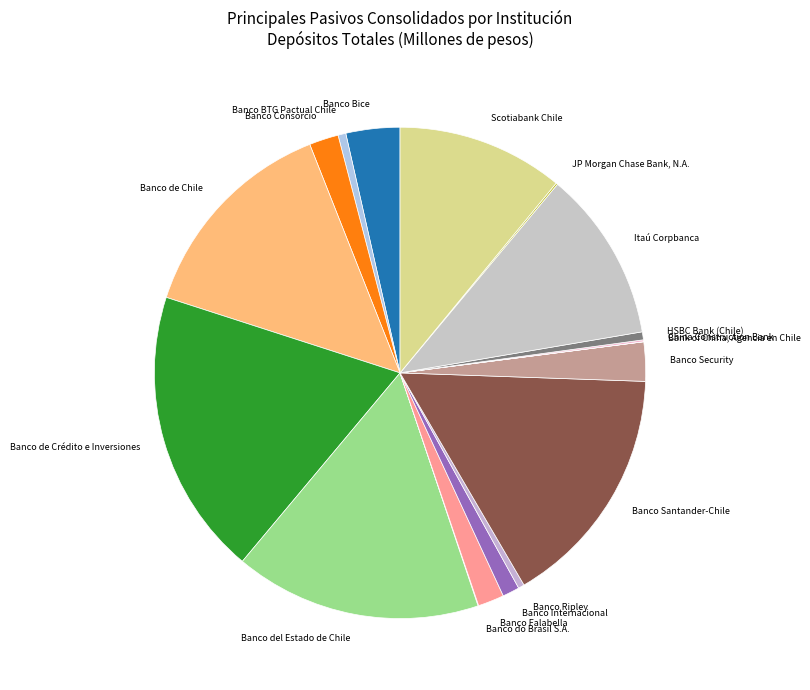

Does any single category account for the majority?

No